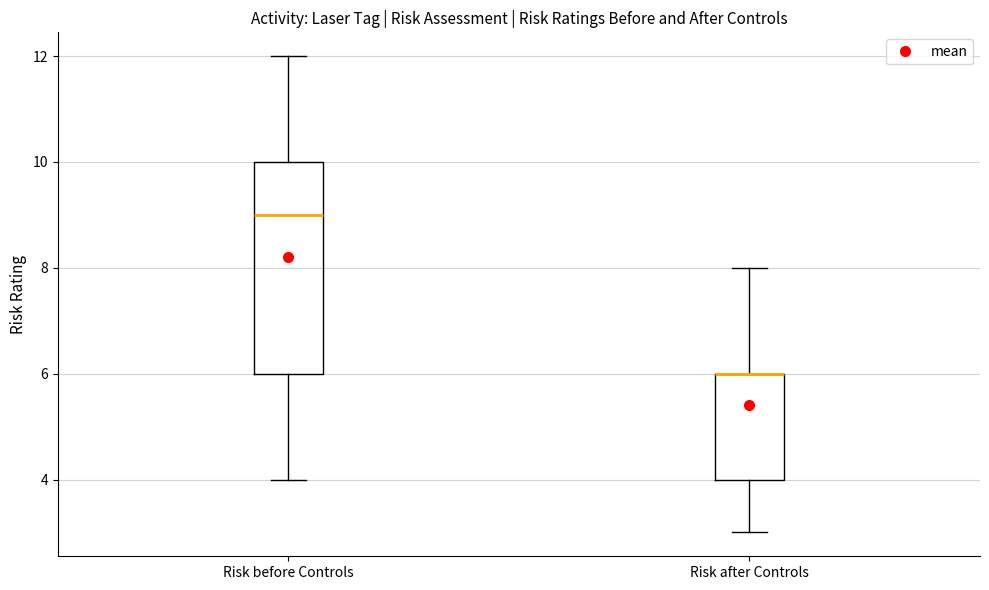

Reading left to right, transcribe this box plot: for each box, give where its median line is, the range the box spans, and where its two whiskers end, as read against the y-axis. The values are not printed on the chart, so give them approximately, as read against the axis.

Risk before Controls: median 9, box 6 to 10, whiskers 4 to 12
Risk after Controls: median 6 (drawn on the box's upper edge), box 4 to 6, whiskers 3 to 8